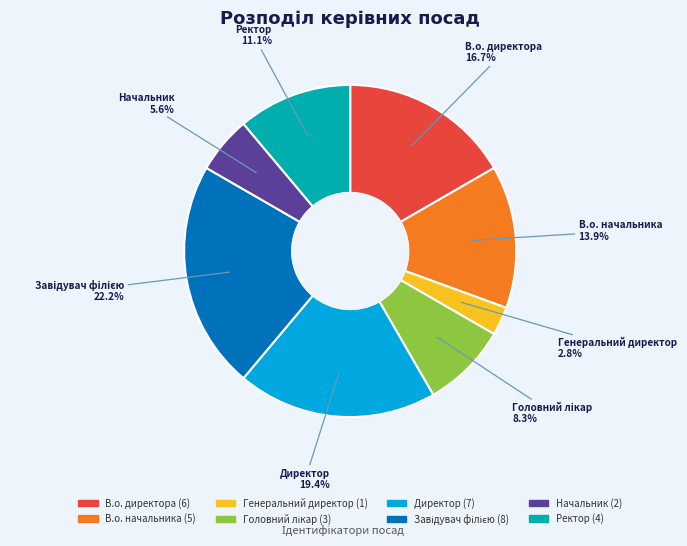

Count the number of slices in the pie.

8